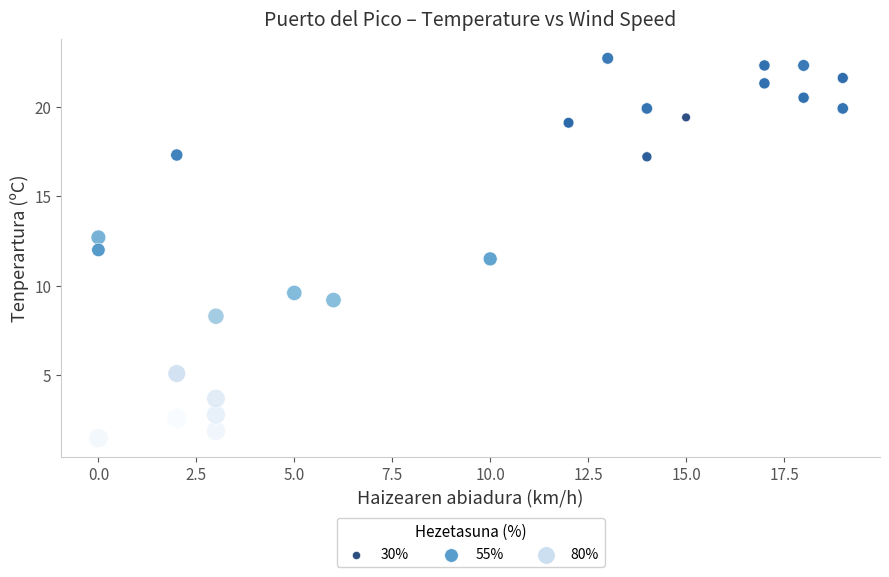

What is the range of X values (max minus min)?

19.0